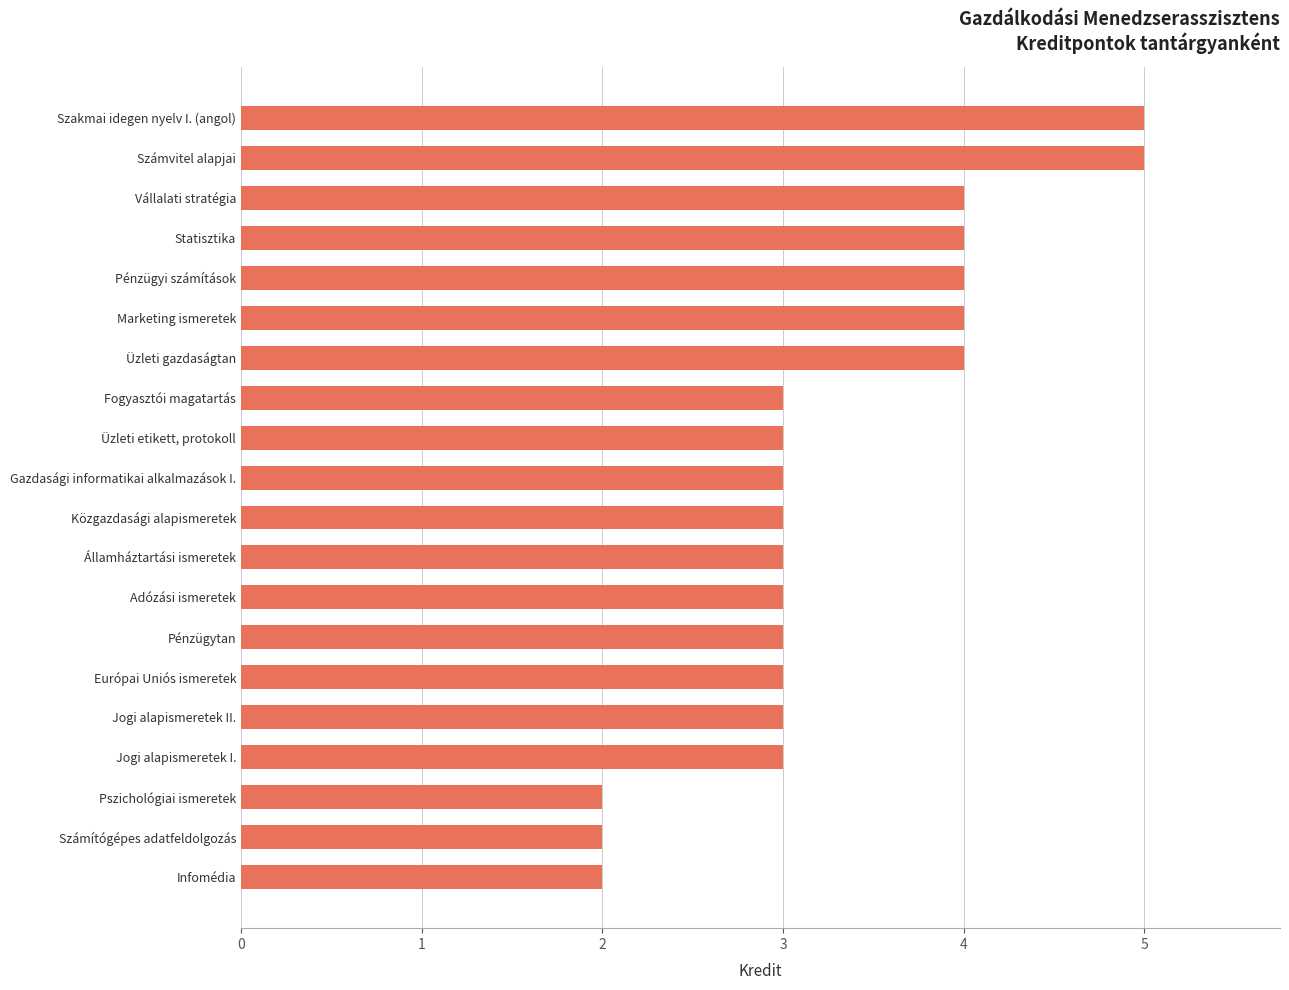

Is it true that the value at Adózási ismeretek is 3?

True